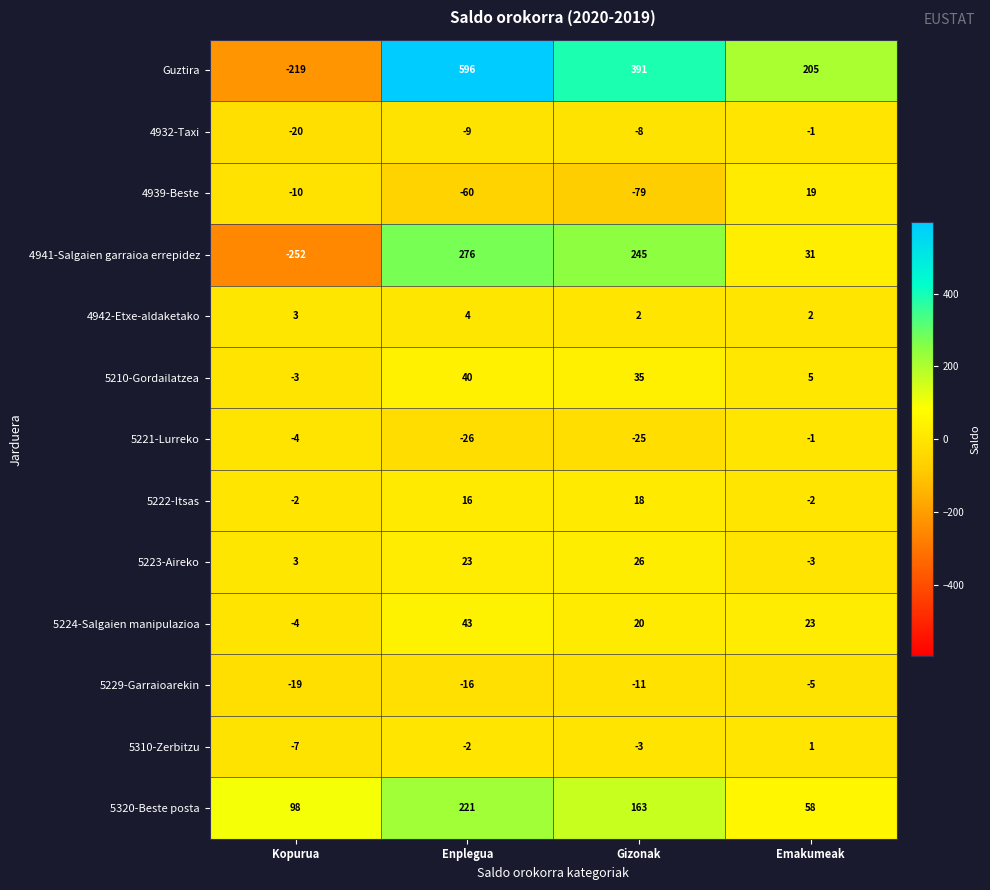

Is it true that 5221-Lurreko equals -25 at Gizonak?

True